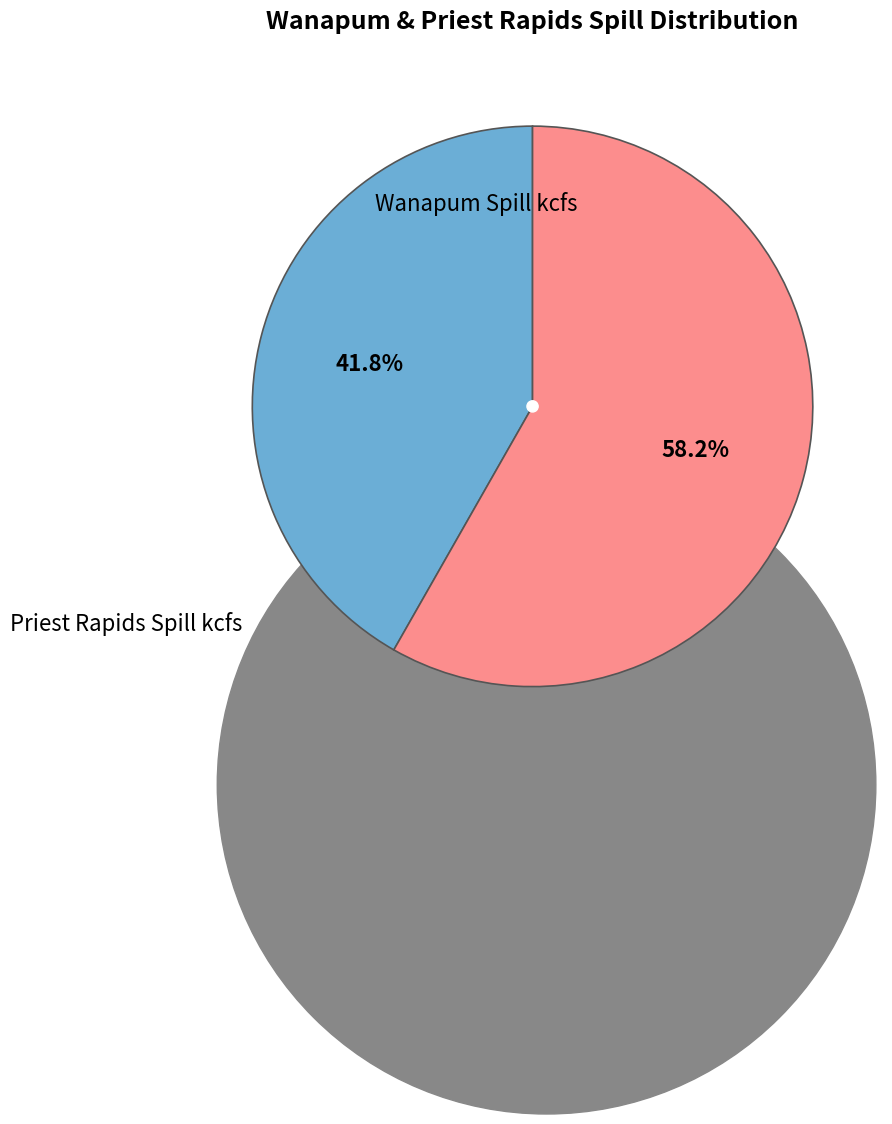

Combined, do Priest Rapids Spill kcfs and Wanapum Spill kcfs account for over 50%?

Yes